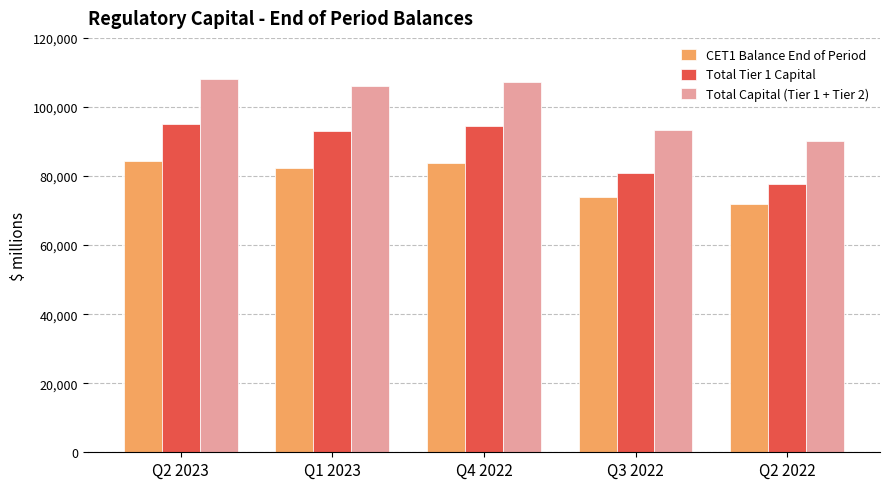

How many values in the Total Tier 1 Capital series are below 93086?

2